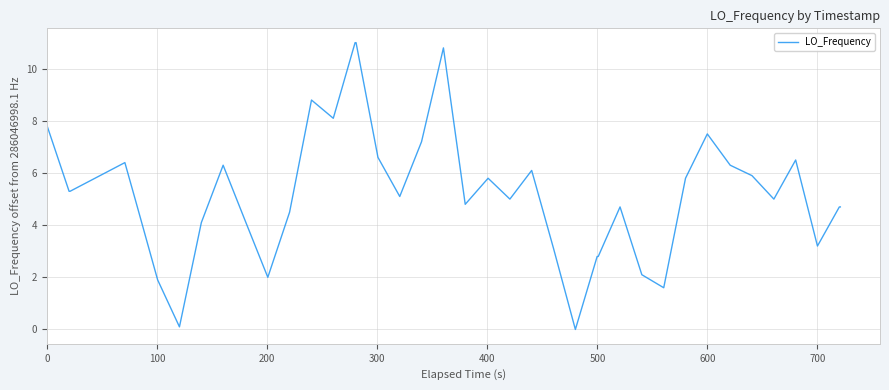

What is the greatest value displayed?

11.0